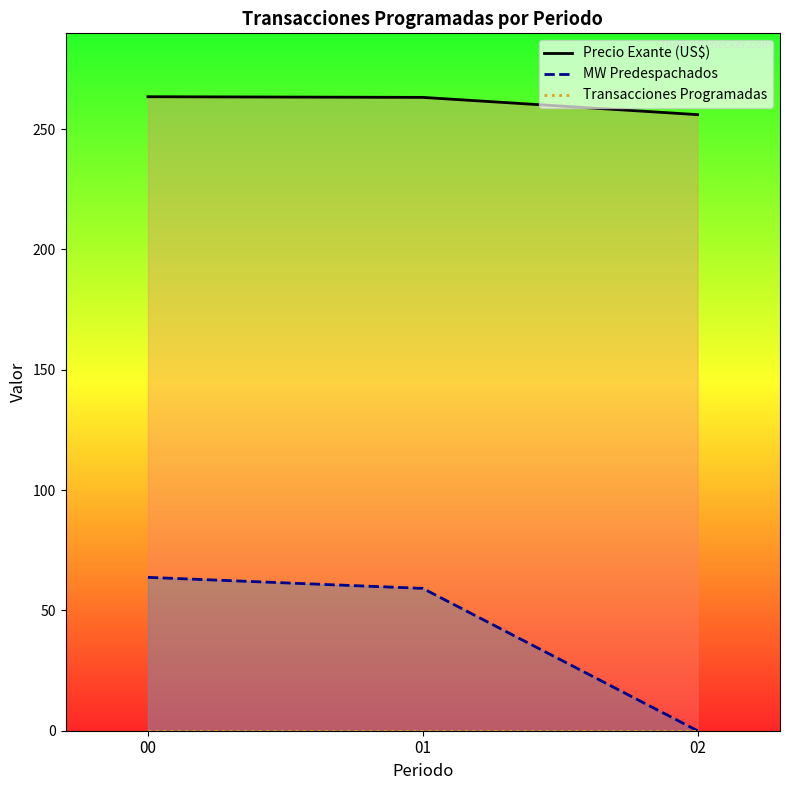

Between 00 and 02, which is larger?

00